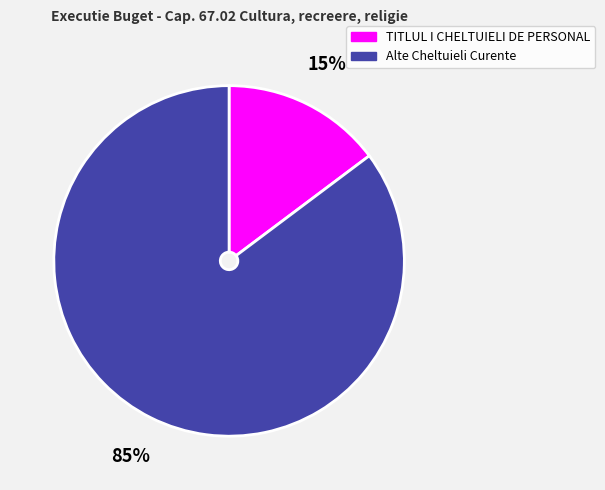

What is the largest slice in the pie chart?

Alte Cheltuieli Curente